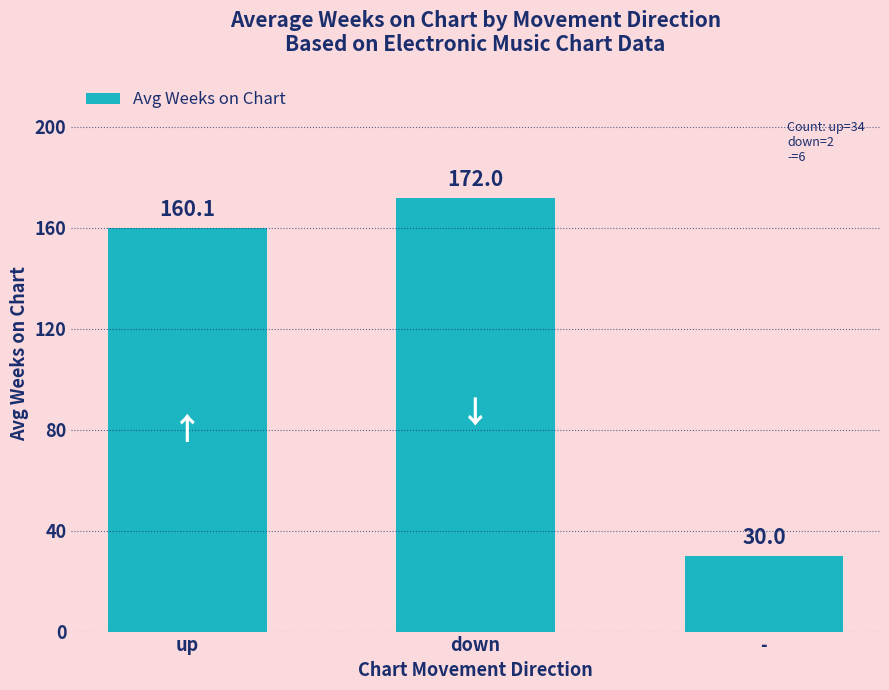

Which has a higher value, up or down?

down